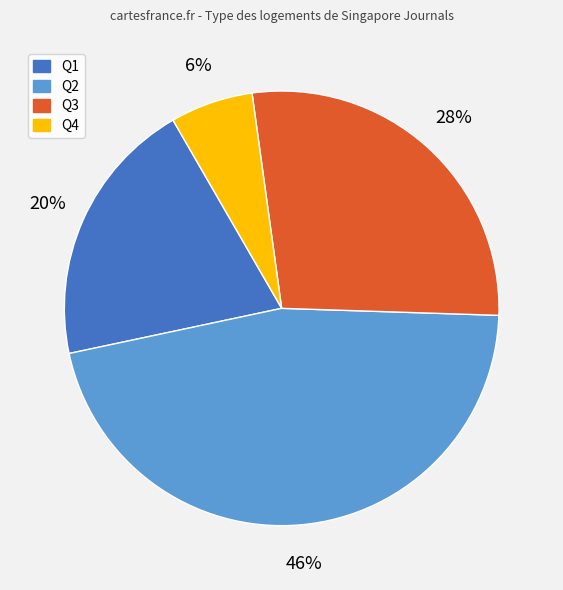

To the nearest percent, what is the average slice percentage?

25%